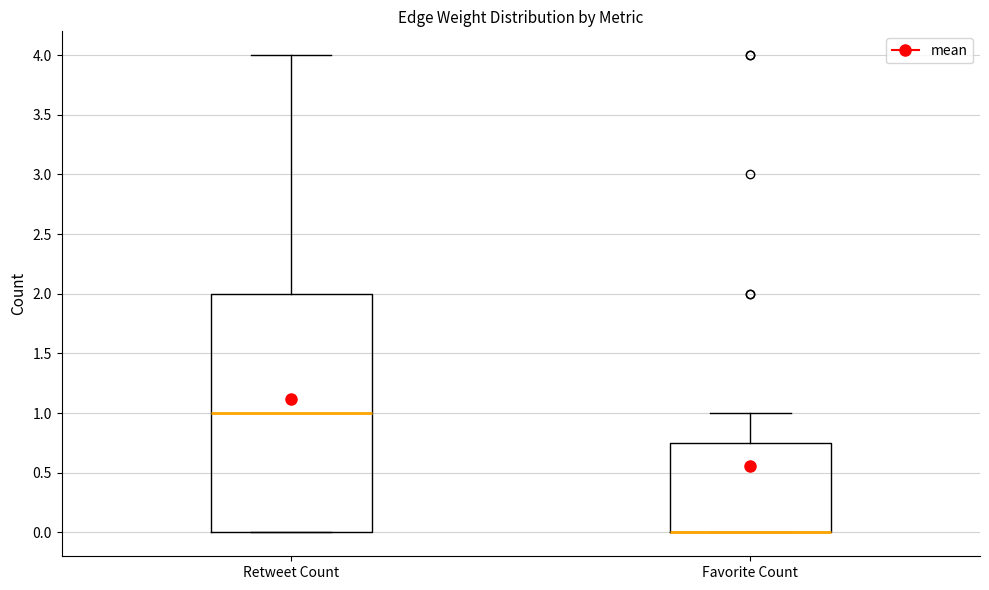

Comparing the boxes themselves (not the whiskers), which one is the tallest?

Retweet Count